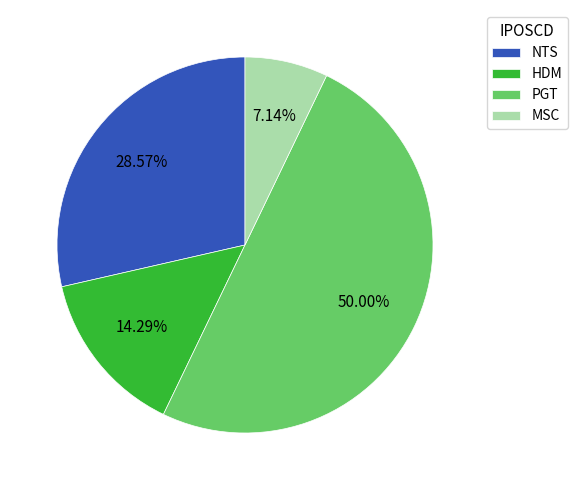

Which has a higher value, MSC or HDM?

HDM